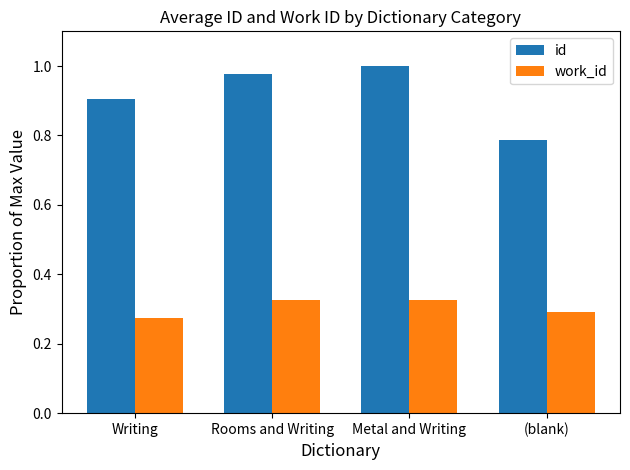

At which category does the chart reach its peak across all series?

Metal and Writing